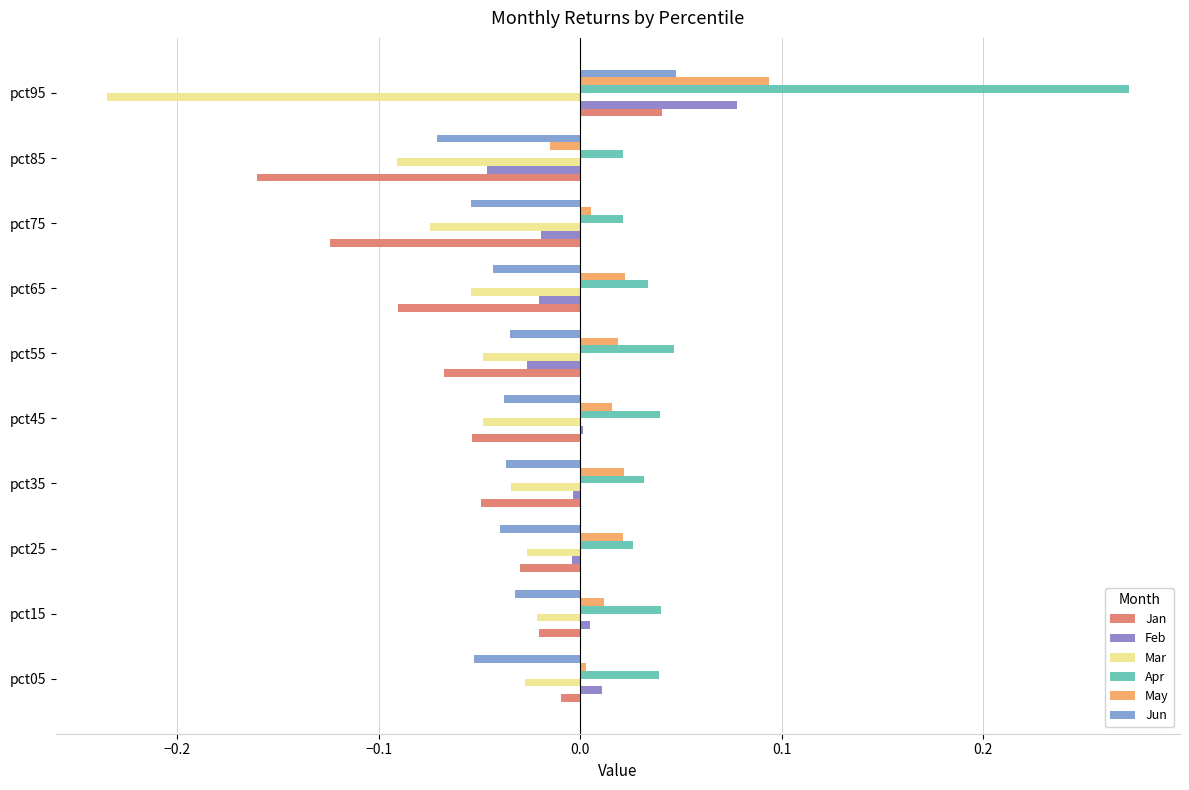

Reading right to left, list all the values displayed in this chart.

Jan: 0.0	-0.2	-0.1	-0.1	-0.1	-0.1	-0.0	-0.0	-0.0	-0.0
Feb: 0.1	-0.0	-0.0	-0.0	-0.0	0.0	-0.0	-0.0	0.0	0.0
Mar: -0.2	-0.1	-0.1	-0.1	-0.0	-0.0	-0.0	-0.0	-0.0	-0.0
Apr: 0.3	0.0	0.0	0.0	0.0	0.0	0.0	0.0	0.0	0.0
May: 0.1	-0.0	0.0	0.0	0.0	0.0	0.0	0.0	0.0	0.0
Jun: 0.0	-0.1	-0.1	-0.0	-0.0	-0.0	-0.0	-0.0	-0.0	-0.1